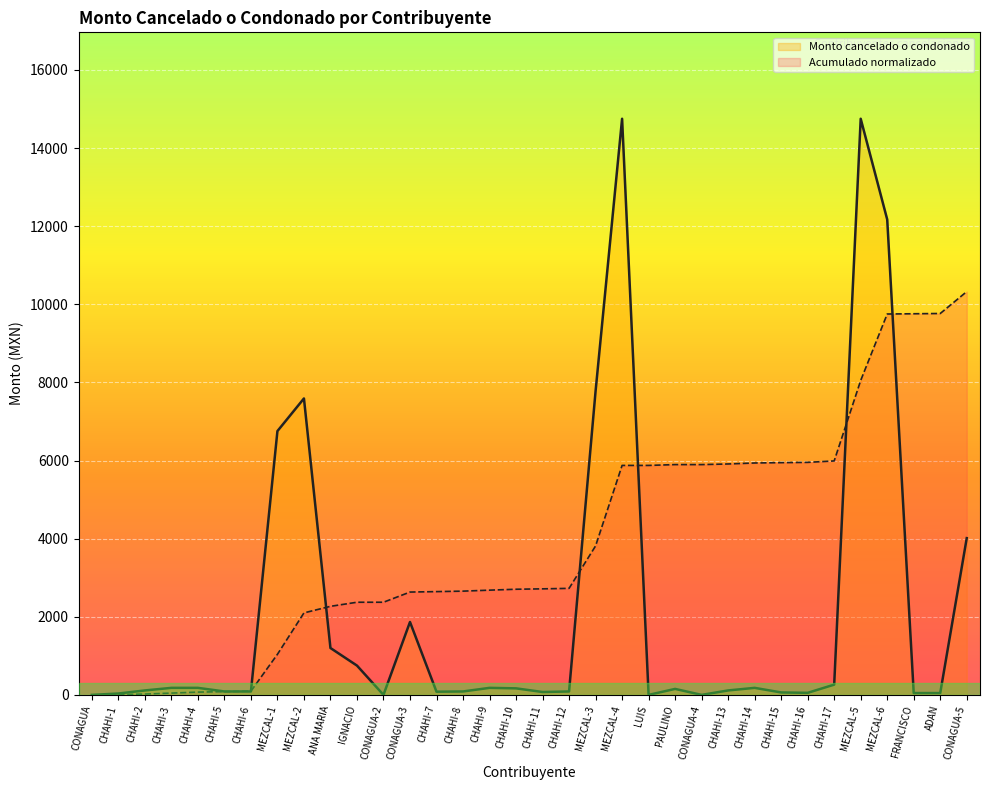

Where does the data first go above 153?

CHAHI-3